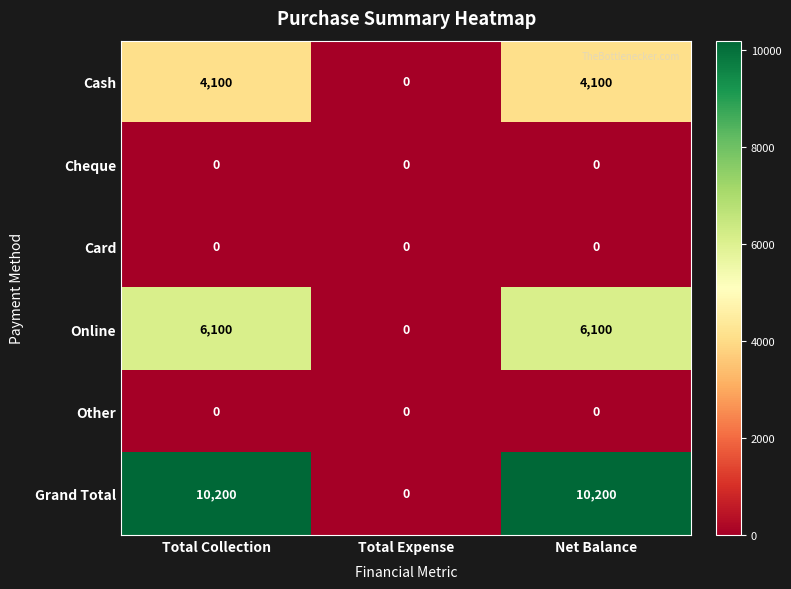

Which series has the largest total across all categories?

Grand Total